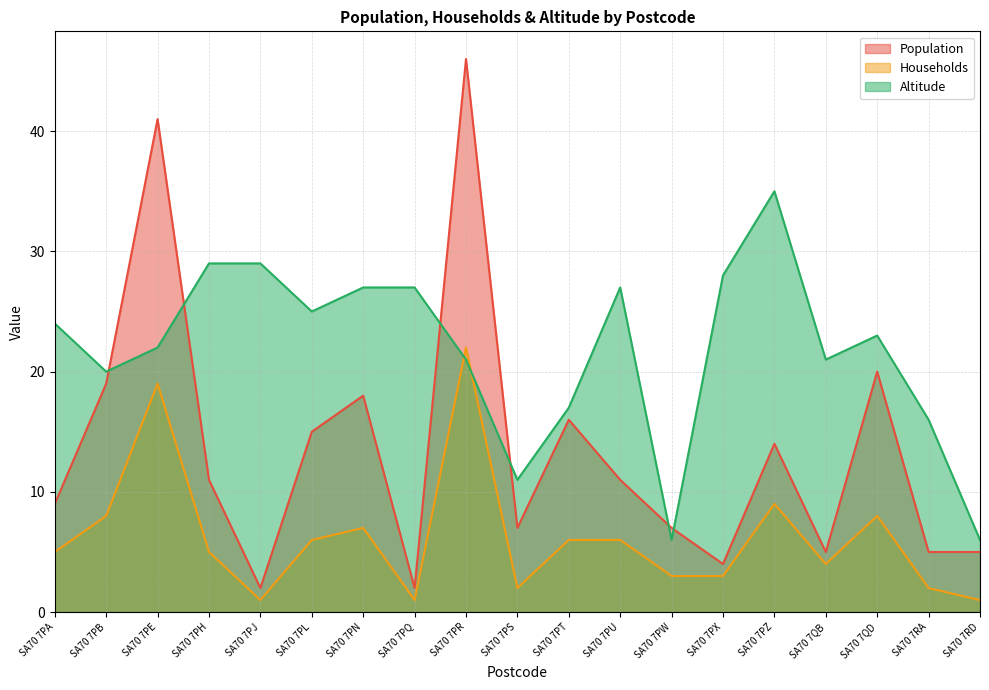

Is the value of Households at SA70 7PU greater than the value of Population at SA70 7PL?

No